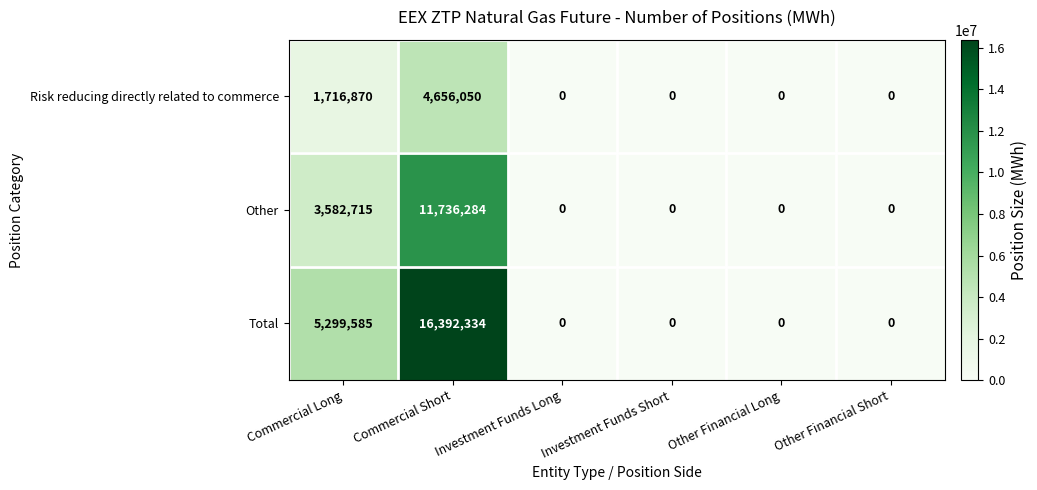

Which series has the widest spread of values?

Total